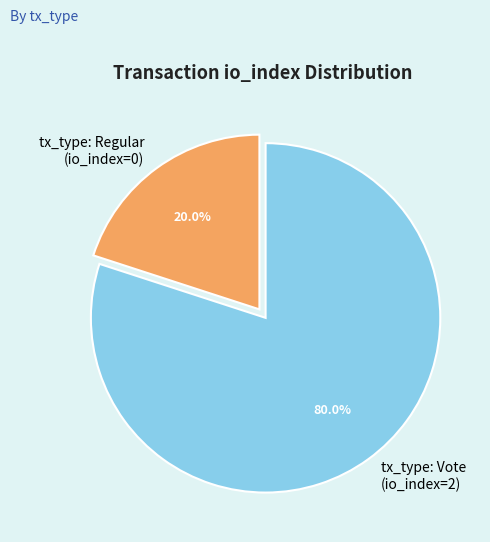

What percentage is the tx_type: Vote slice, to the nearest percent?

80%